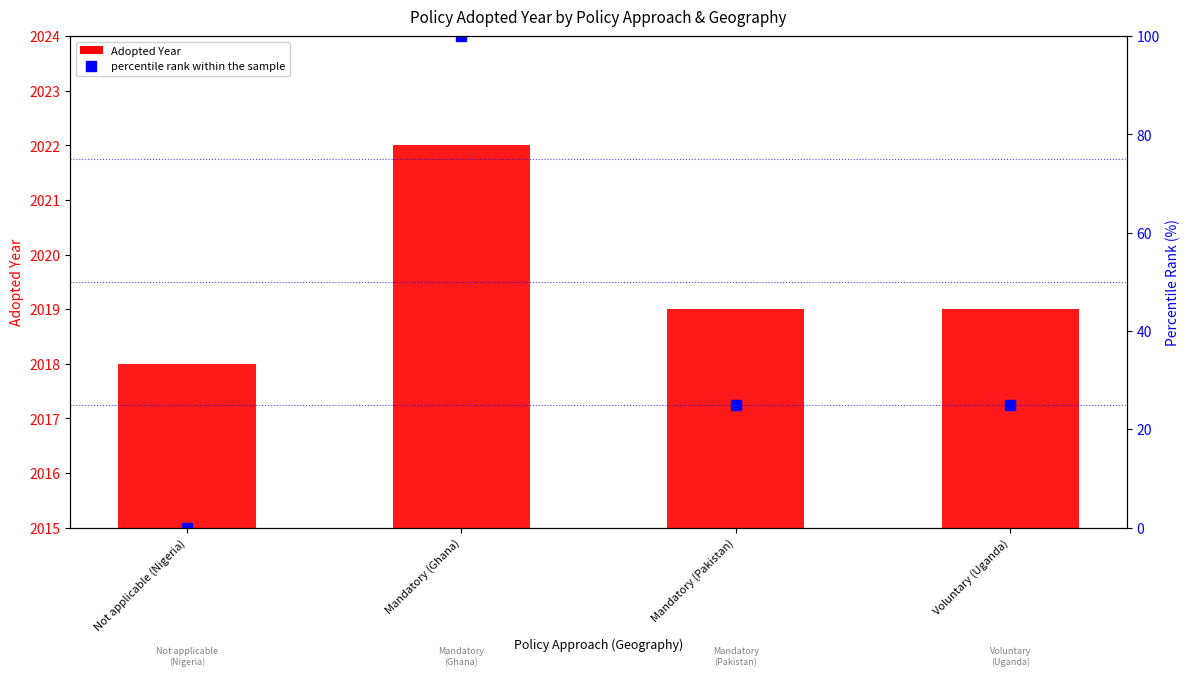

True or false: Adopted Year has a value of 2019 at Voluntary (Uganda).

True